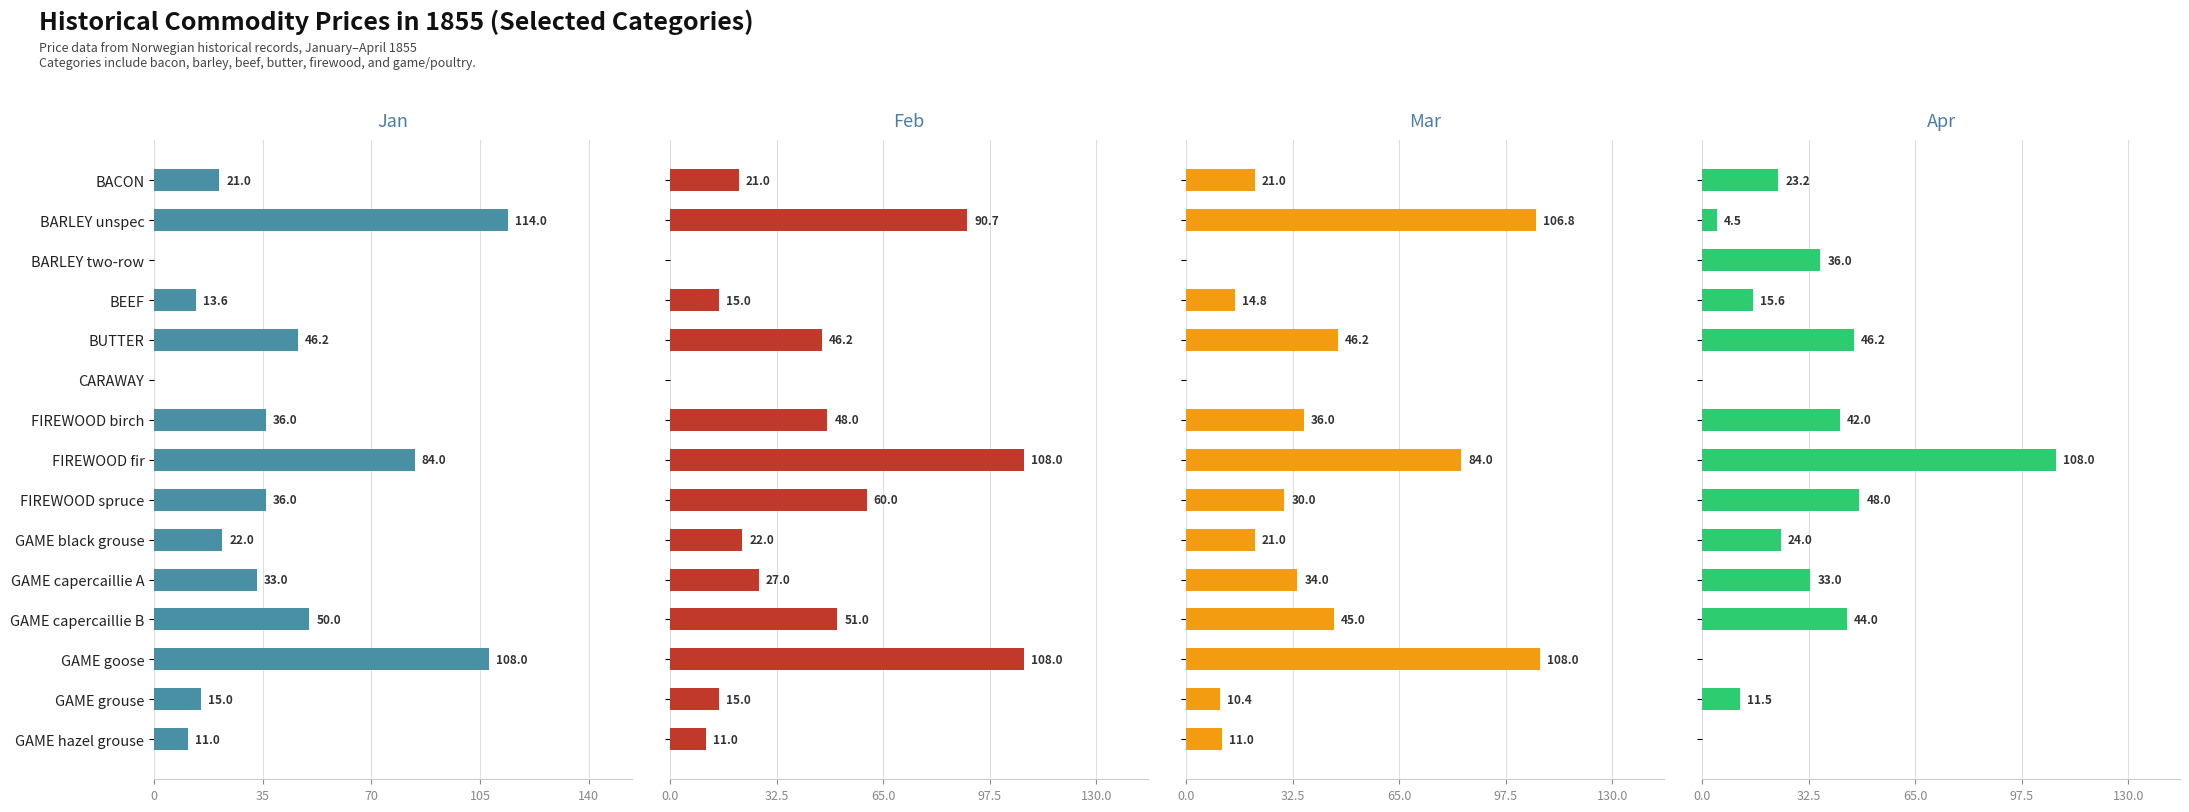

What is the value of the Feb bar at the 12th from the left?

51.0